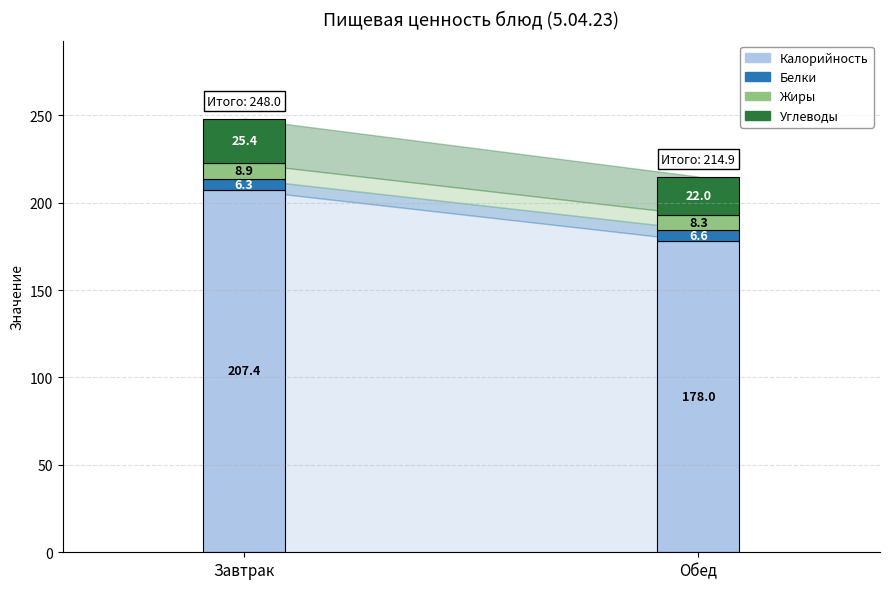

What is the total value across all series at Обед?

214.9